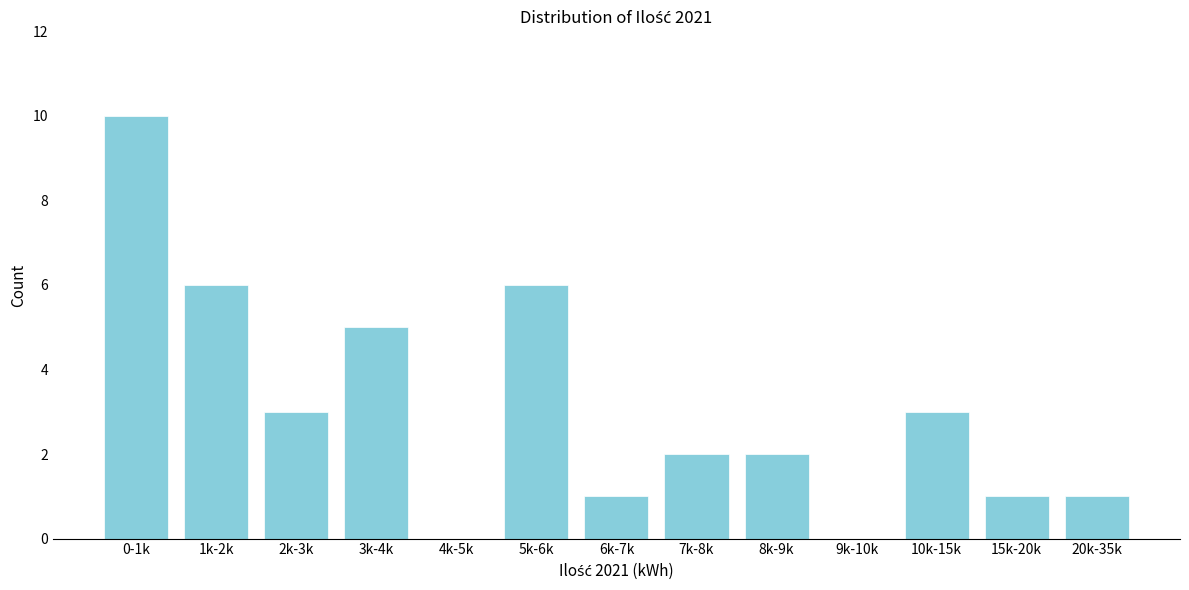

Reading right to left, extract all data points from this chart.

20k-35k=1	15k-20k=1	10k-15k=3	9k-10k=0	8k-9k=2	7k-8k=2	6k-7k=1	5k-6k=6	4k-5k=0	3k-4k=5	2k-3k=3	1k-2k=6	0-1k=10